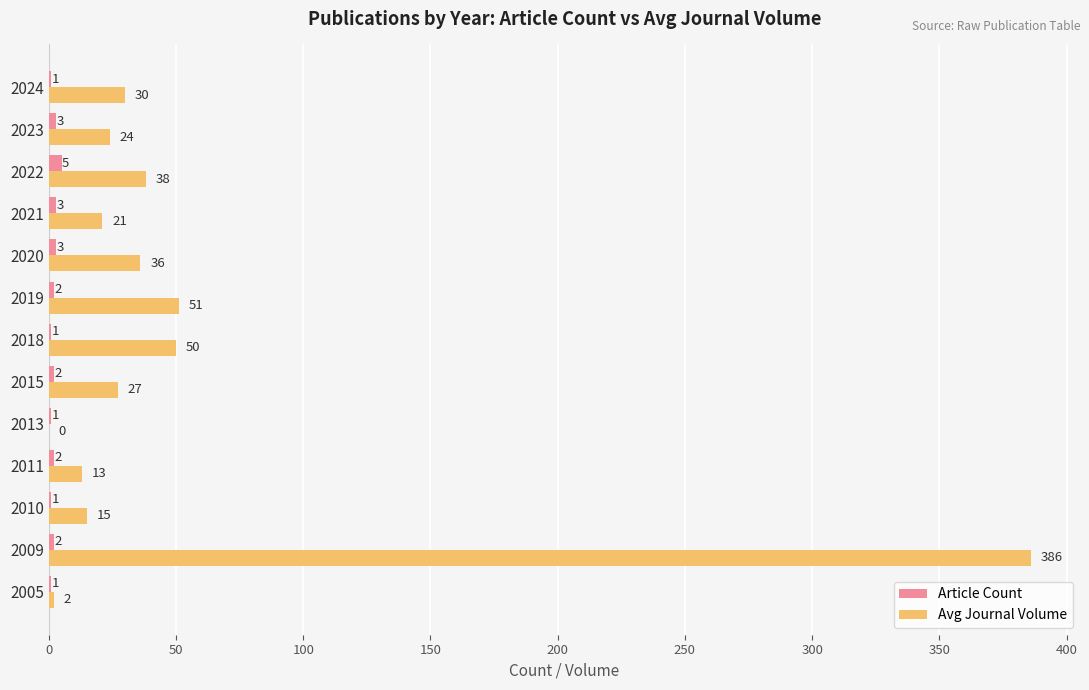

What is the sum of the Avg Journal Volume values at 2020 and 2018?

86